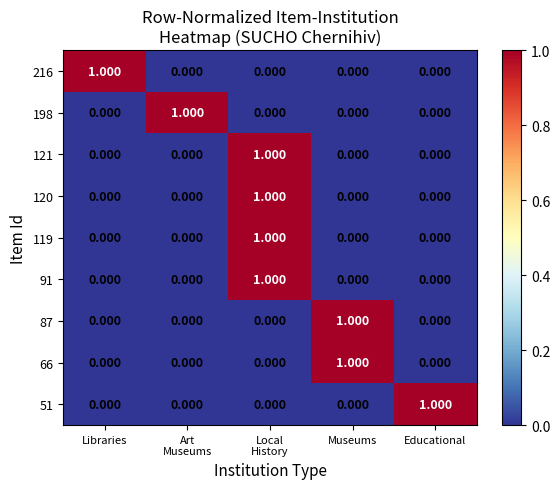

At which label does 51 reach its peak?

Educational